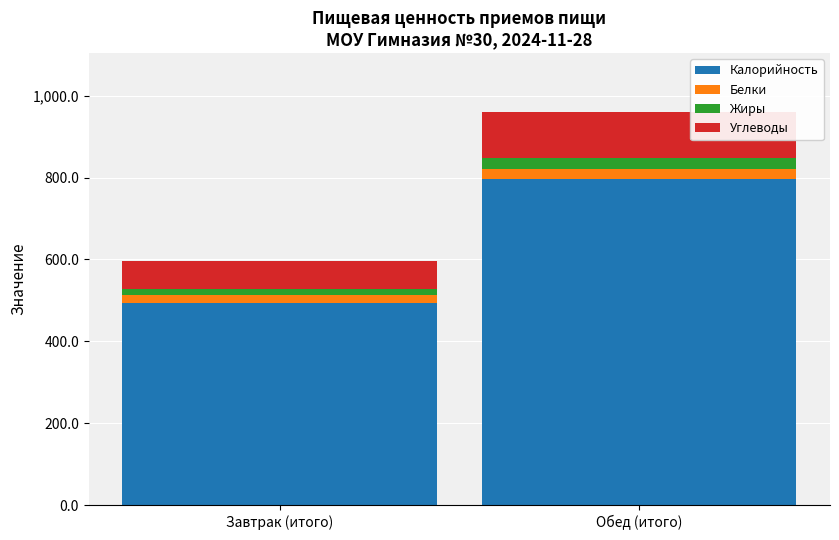

True or false: Калорийность has a value of 706.3 at Завтрак (итого).

False